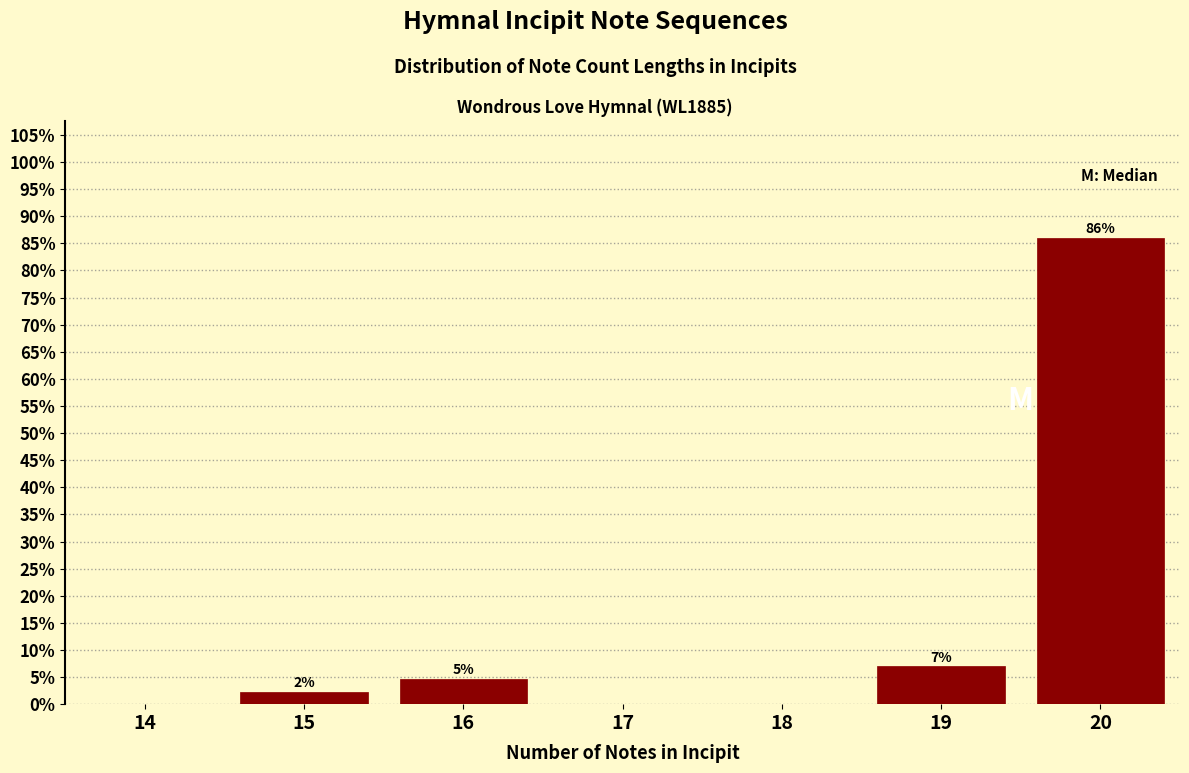

What is the maximum value shown in the chart?

86.0